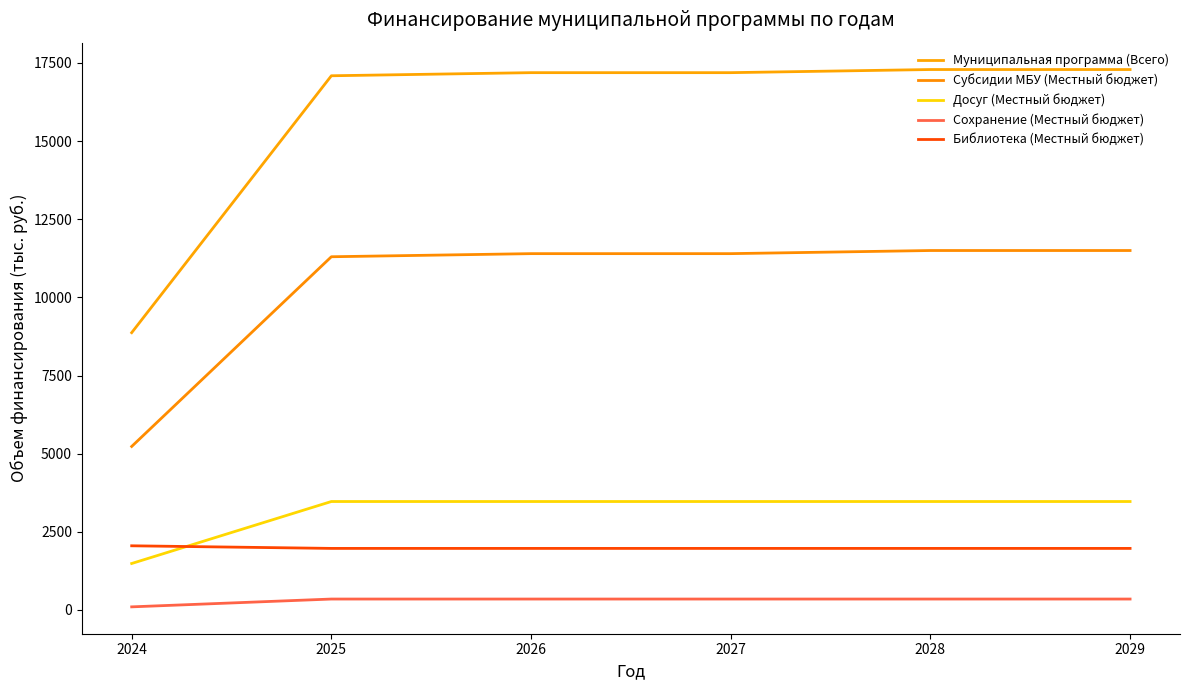

Is the value of Сохранение (Местный бюджет) at 2026 greater than the value of Субсидии МБУ (Местный бюджет) at 2028?

No